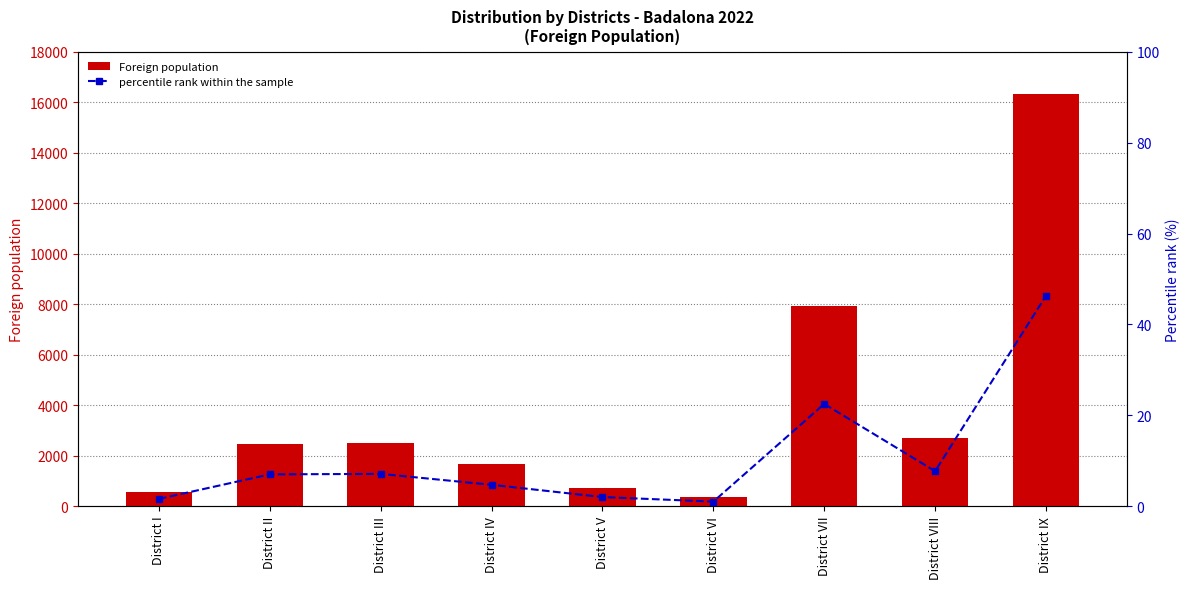

Reading right to left, transcribe all the data shown in this chart.

Foreign population: District IX=16315.0	District VIII=2694.0	District VII=7940.0	District VI=355.0	District V=720.0	District IV=1653.0	District III=2511.0	District II=2456.0	District I=571.0
percentile rank within the sample: District IX=46.3	District VIII=7.7	District VII=22.5	District VI=1.0	District V=2.0	District IV=4.7	District III=7.1	District II=7.0	District I=1.6